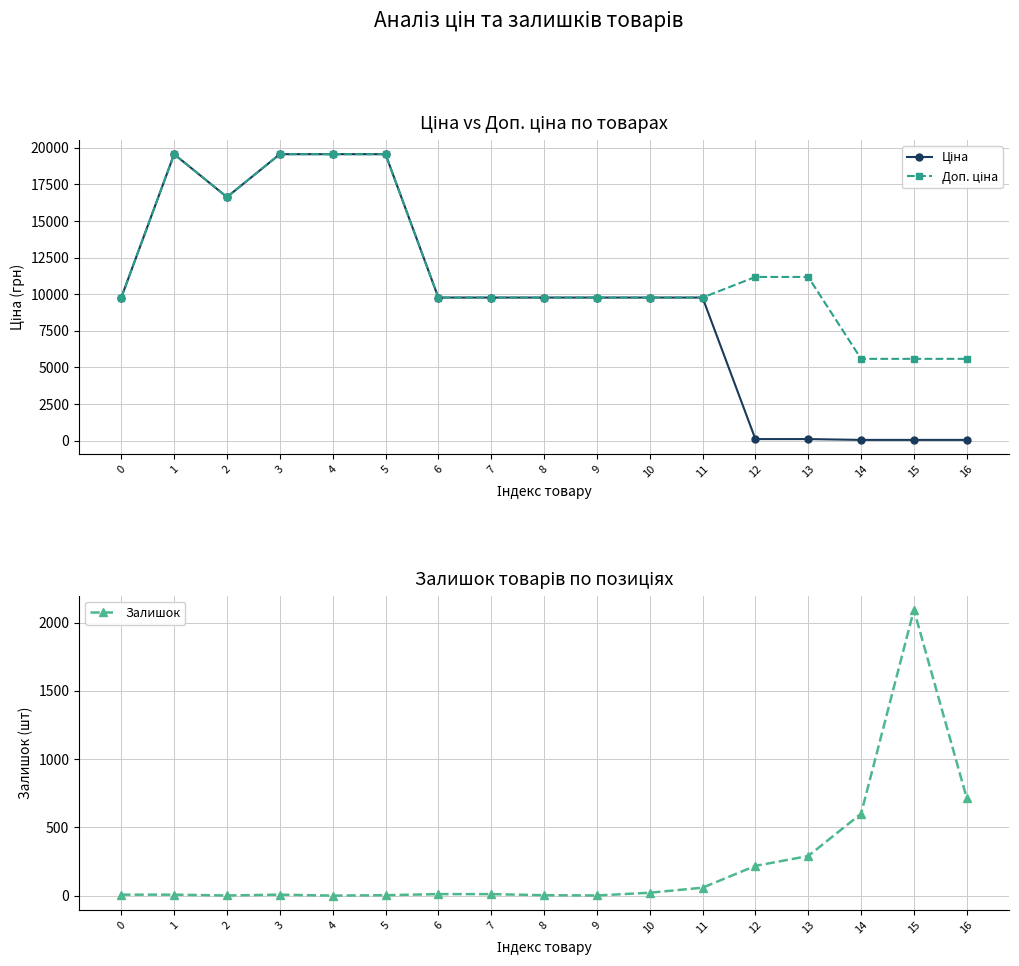

What is the sum of the Доп. ціна values at 6 and 5?

29340.4